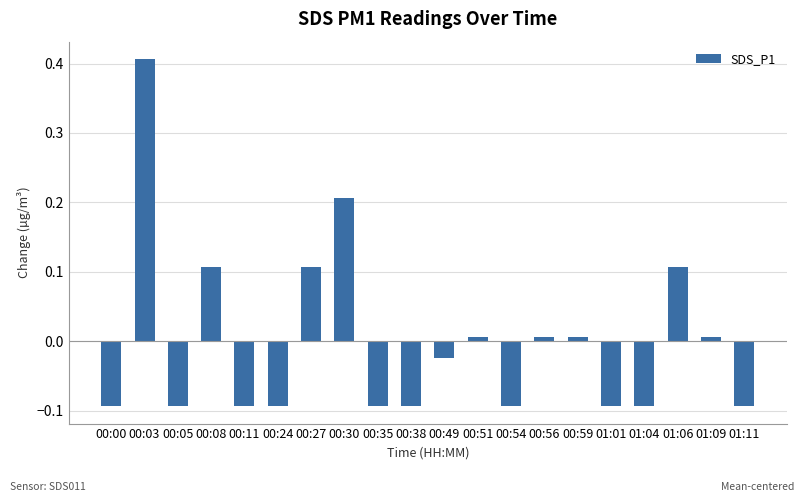

What position from the left is 00:11?

5